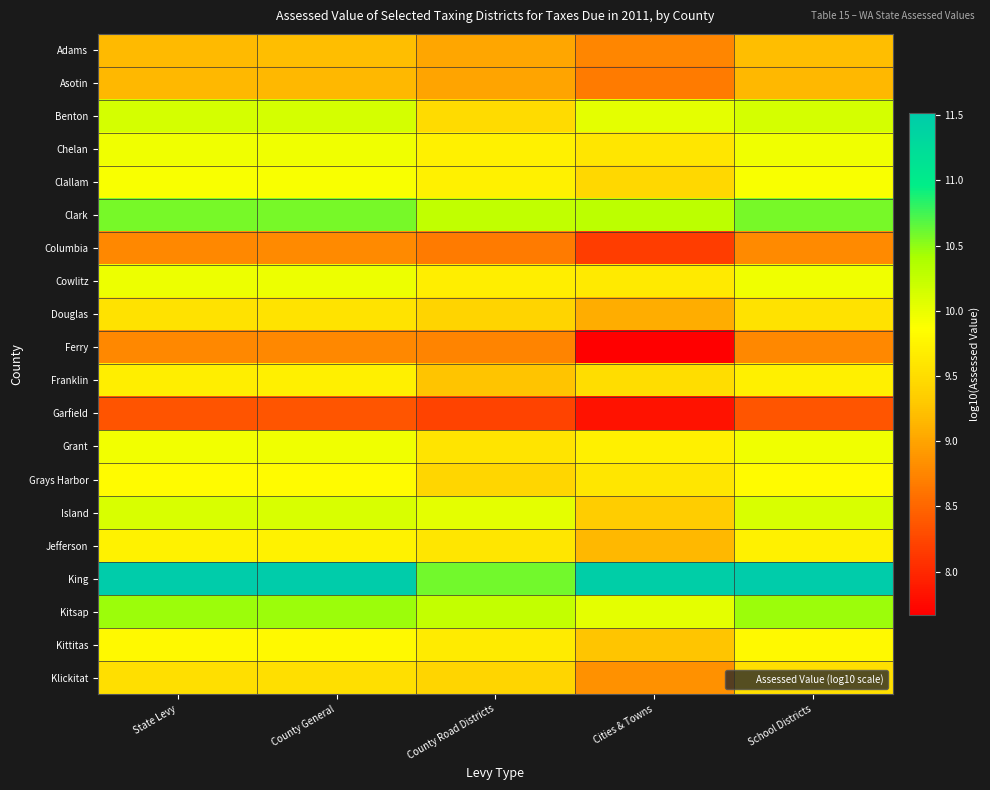

Reading right to left, what are all the values shown in this chart?

Adams: School Districts=9.2	Cities & Towns=8.8	County Road Districts=9.0	County General=9.2	State Levy=9.2
Asotin: School Districts=9.2	Cities & Towns=8.7	County Road Districts=9.0	County General=9.2	State Levy=9.2
Benton: School Districts=10.1	Cities & Towns=10.0	County Road Districts=9.5	County General=10.1	State Levy=10.1
Chelan: School Districts=10.0	Cities & Towns=9.6	County Road Districts=9.7	County General=10.0	State Levy=10.0
Clallam: School Districts=9.9	Cities & Towns=9.4	County Road Districts=9.7	County General=9.9	State Levy=9.9
Clark: School Districts=10.6	Cities & Towns=10.3	County Road Districts=10.3	County General=10.6	State Levy=10.6
Columbia: School Districts=8.8	Cities & Towns=8.2	County Road Districts=8.7	County General=8.8	State Levy=8.8
Cowlitz: School Districts=10.0	Cities & Towns=9.6	County Road Districts=9.7	County General=10.0	State Levy=10.0
Douglas: School Districts=9.6	Cities & Towns=9.1	County Road Districts=9.4	County General=9.6	State Levy=9.6
Ferry: School Districts=8.8	Cities & Towns=7.7	County Road Districts=8.7	County General=8.8	State Levy=8.8
Franklin: School Districts=9.7	Cities & Towns=9.5	County Road Districts=9.3	County General=9.7	State Levy=9.7
Garfield: School Districts=8.4	Cities & Towns=7.8	County Road Districts=8.2	County General=8.4	State Levy=8.3
Grant: School Districts=10.0	Cities & Towns=9.7	County Road Districts=9.6	County General=10.0	State Levy=10.0
Grays Harbor: School Districts=9.8	Cities & Towns=9.6	County Road Districts=9.4	County General=9.8	State Levy=9.8
Island: School Districts=10.1	Cities & Towns=9.3	County Road Districts=10.0	County General=10.1	State Levy=10.1
Jefferson: School Districts=9.7	Cities & Towns=9.2	County Road Districts=9.6	County General=9.7	State Levy=9.7
King: School Districts=11.5	Cities & Towns=11.5	County Road Districts=10.6	County General=11.5	State Levy=11.5
Kitsap: School Districts=10.4	Cities & Towns=10.0	County Road Districts=10.2	County General=10.5	State Levy=10.5
Kittitas: School Districts=9.8	Cities & Towns=9.3	County Road Districts=9.7	County General=9.8	State Levy=9.8
Klickitat: School Districts=9.5	Cities & Towns=8.8	County Road Districts=9.4	County General=9.5	State Levy=9.5